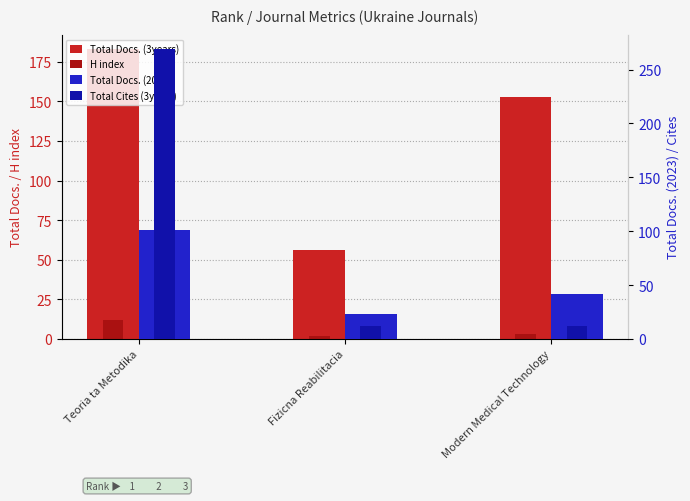

What is the label of the 2nd bar from the right?

Fizicna Reabilitacia